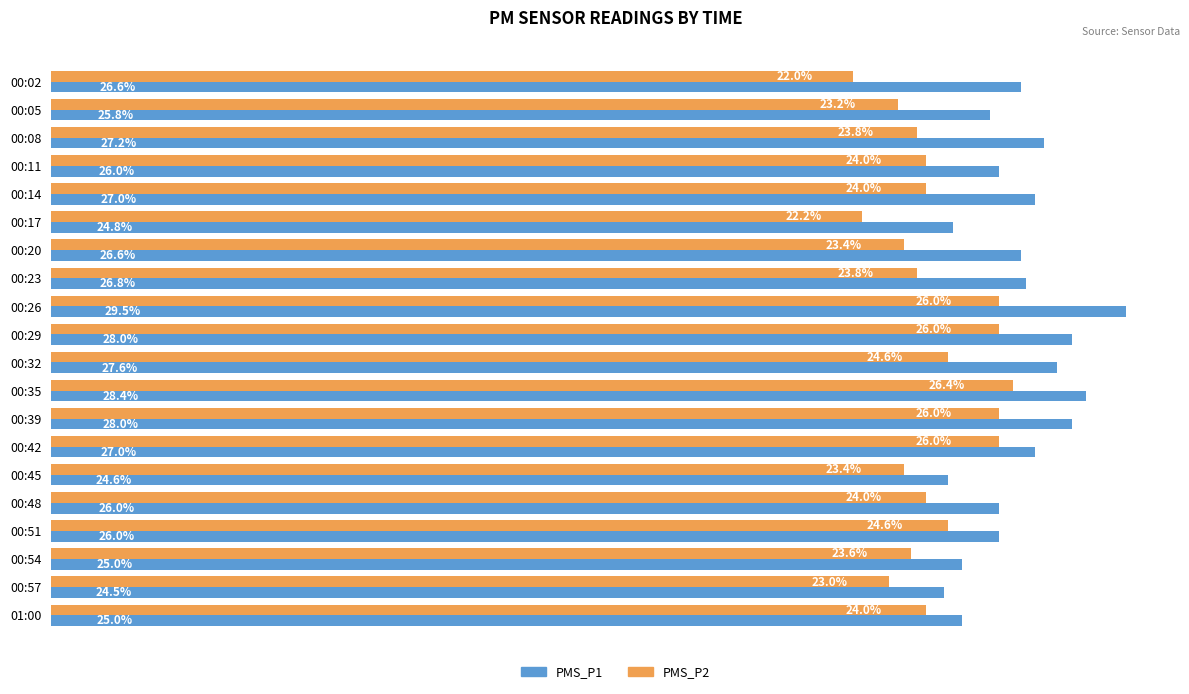

Which category has the lowest value across all series?

00:02